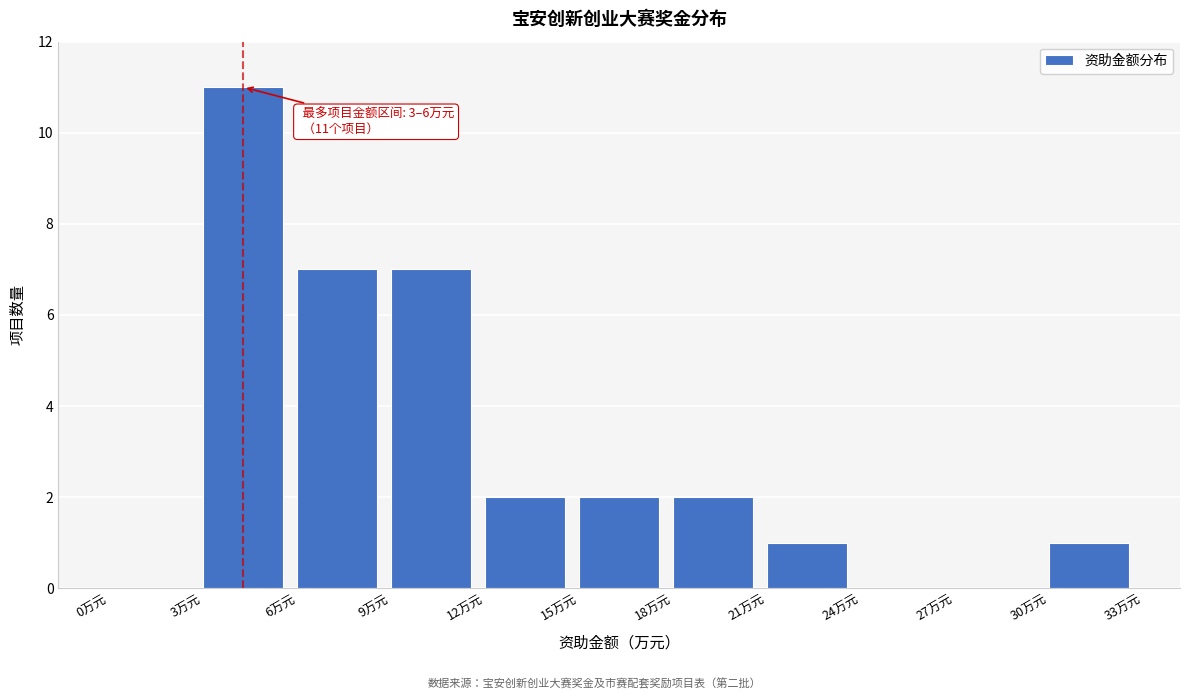

Over which range of the x-axis is the bar tallest?

3 to 6